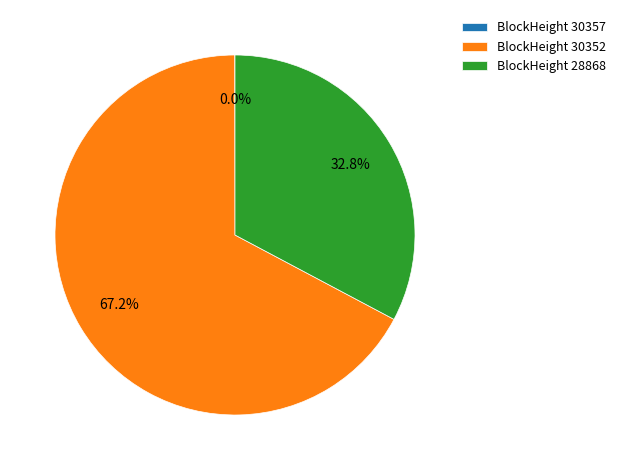

Is there a majority slice in this chart?

Yes